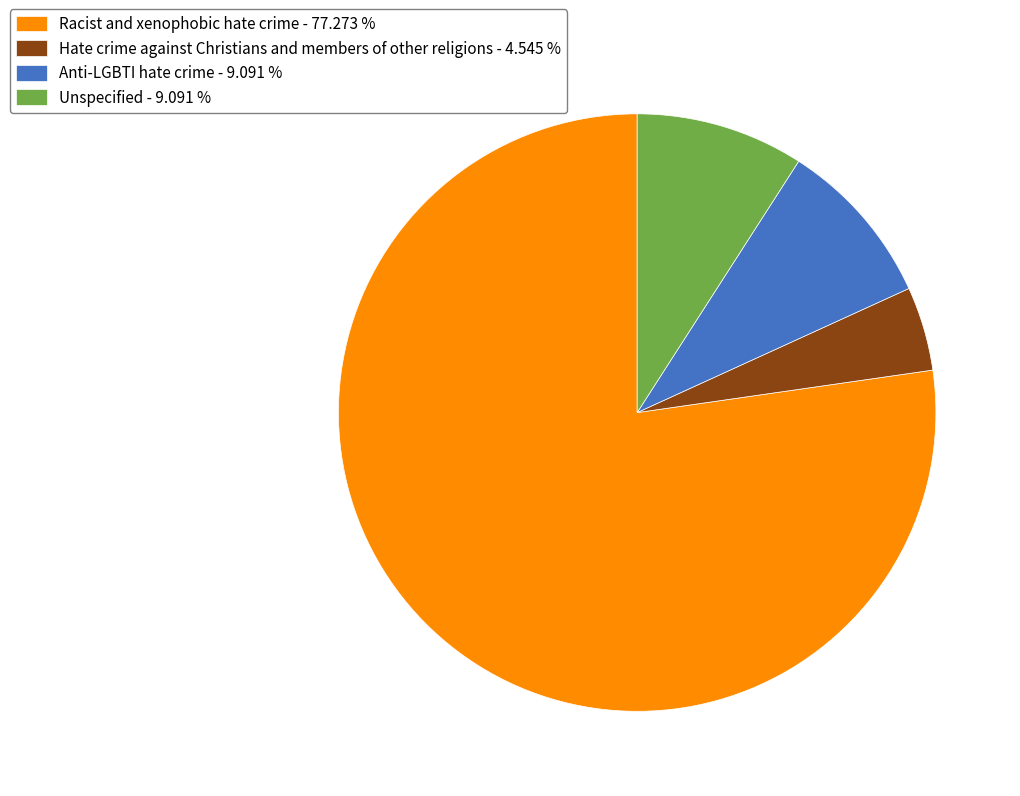

What is the ratio of the value at Hate crime against Christians and members of other religions to the value at Anti-LGBTI hate crime?

0.5